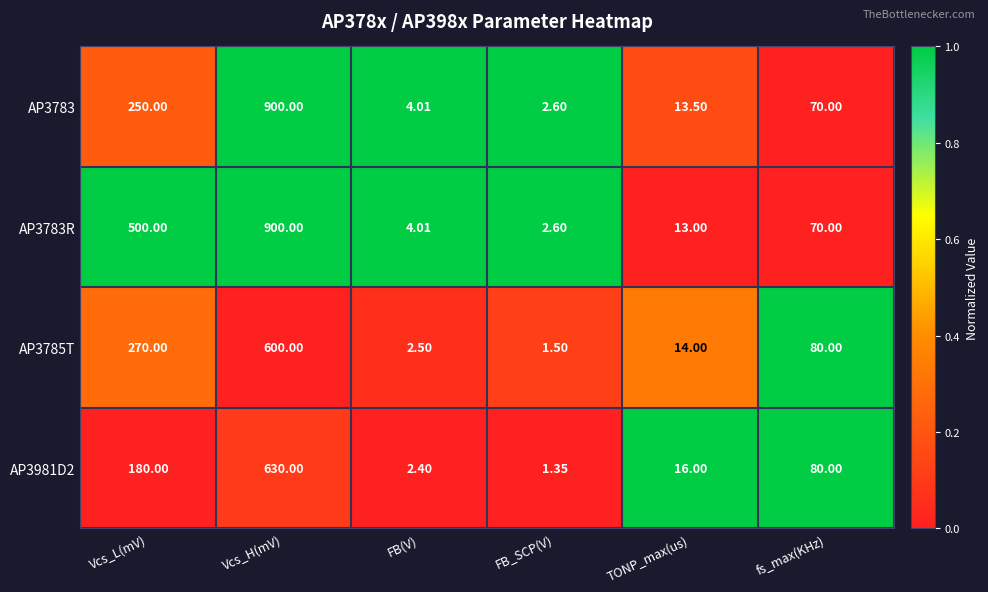

At which category is the sum across all series the highest?

Vcs_H(mV)